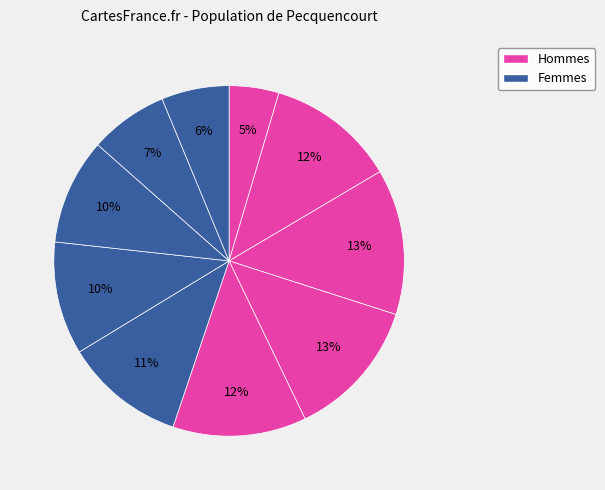

How many segments does this pie chart have?

10